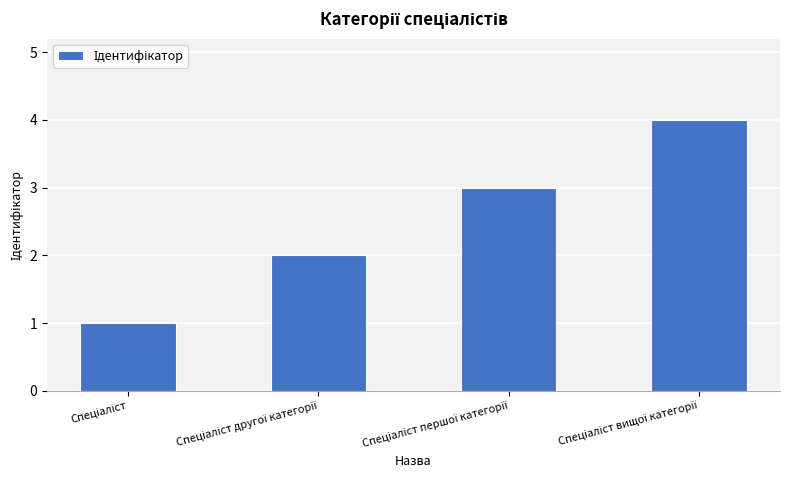

What is the sum of all values?

10